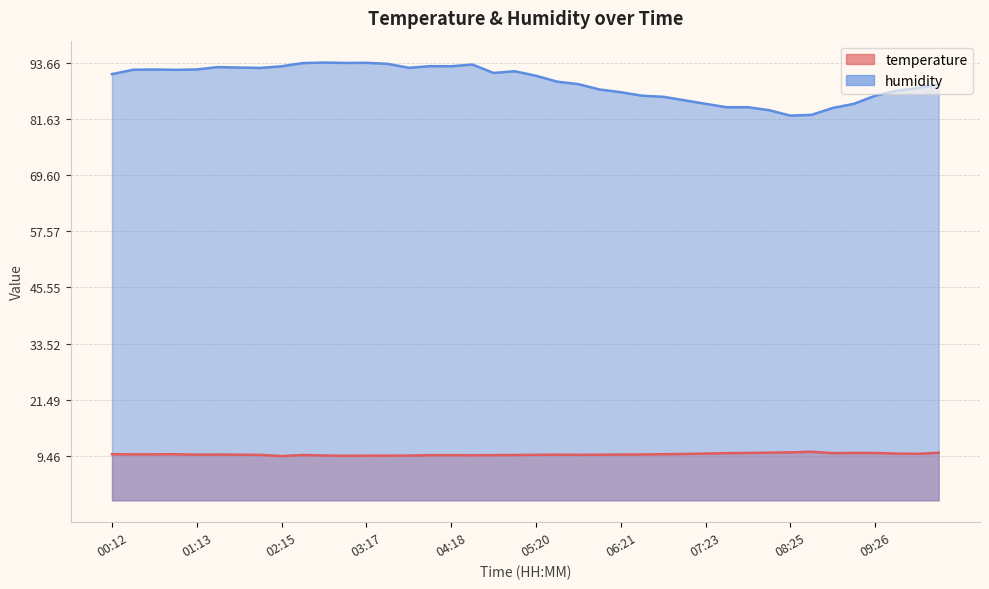

Between 07:38 and 06:37, which is larger?

07:38